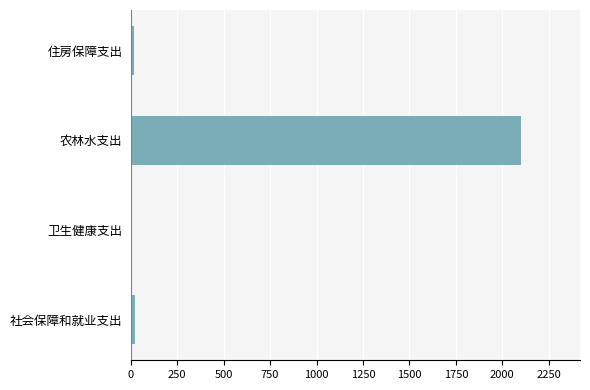

Are the bars horizontal?

Yes